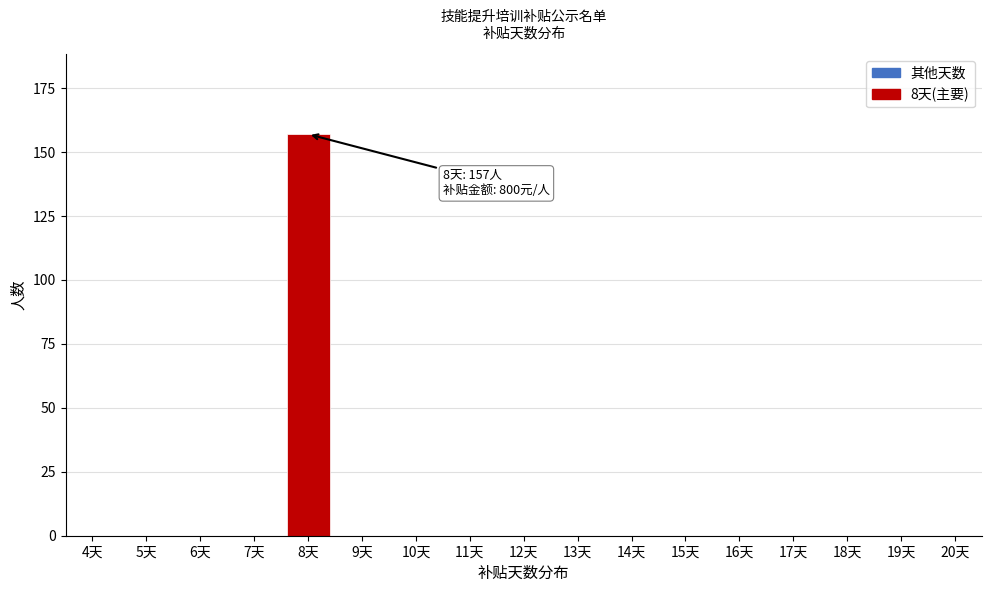

Reading left to right, what are all the values shown in this chart?

4天=0	5天=0	6天=0	7天=0	8天=157	9天=0	10天=0	11天=0	12天=0	13天=0	14天=0	15天=0	16天=0	17天=0	18天=0	19天=0	20天=0